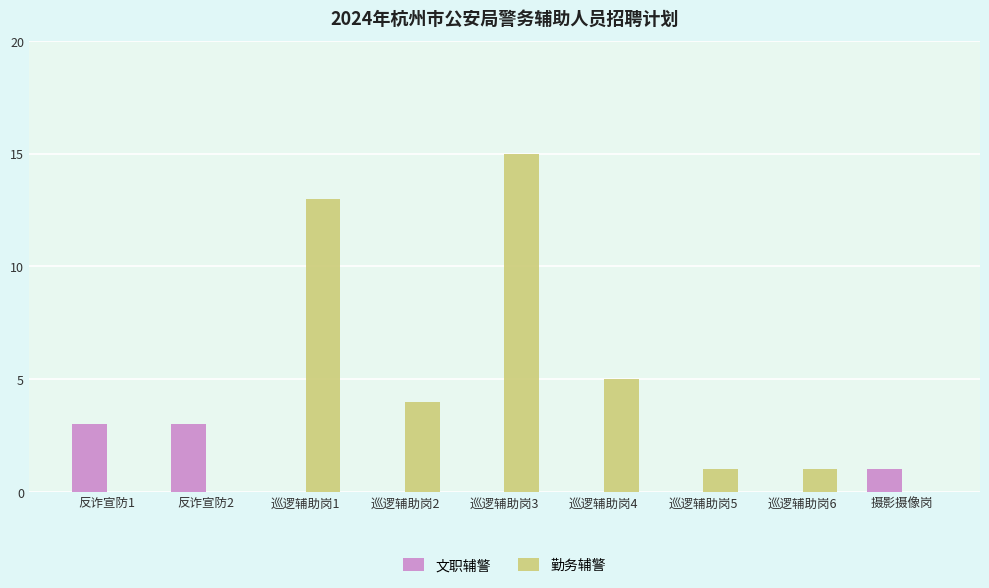

What is the sum of all 文职辅警 values?

7